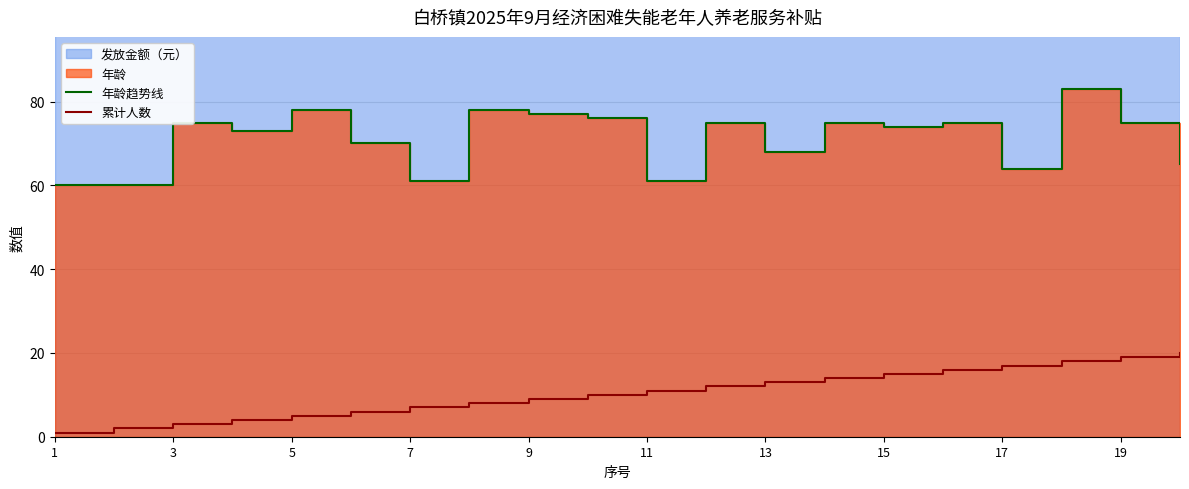

What is the greatest value displayed?

83